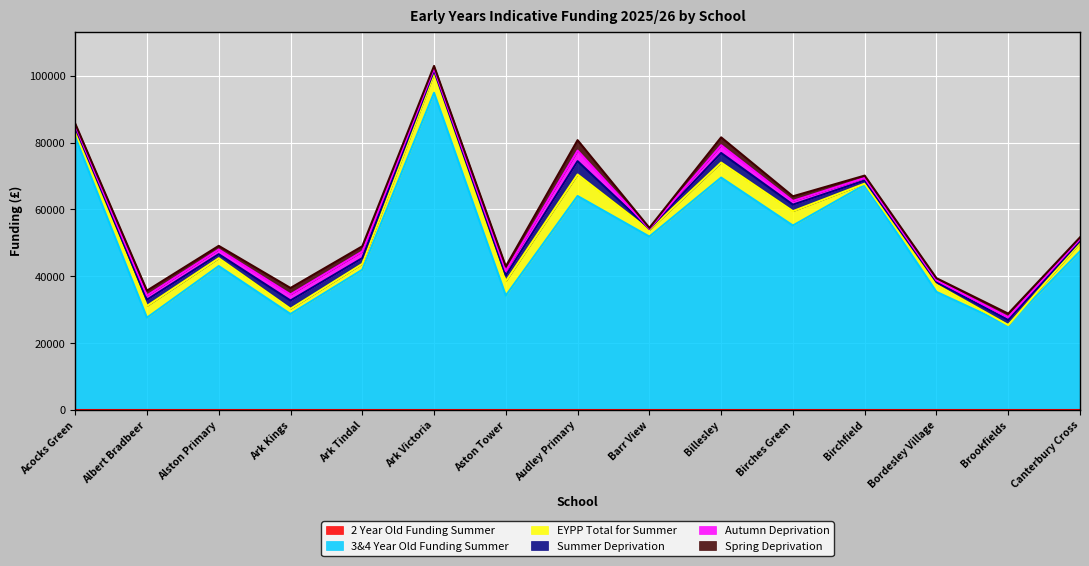

Reading left to right, transcribe all the data shown in this chart.

2 Year Old Funding Summer: Acocks Green=0.0	Albert Bradbeer=0.0	Alston Primary=0.0	Ark Kings=0.0	Ark Tindal=0.0	Ark Victoria=0.0	Aston Tower=0.0	Audley Primary=0.0	Barr View=0.0	Billesley=0.0	Birches Green=0.0	Birchfield=0.0	Bordesley Village=0.0	Brookfields=0.0	Canterbury Cross=0.0
3&4 Year Old Funding Summer: Acocks Green=81673.8	Albert Bradbeer=27592.5	Alston Primary=43044.3	Ark Kings=28696.2	Ark Tindal=41940.6	Ark Victoria=94918.2	Aston Tower=34214.7	Audley Primary=64014.6	Barr View=51873.9	Billesley=69533.1	Birches Green=55185.0	Birchfield=67325.7	Bordesley Village=35318.4	Brookfields=25385.1	Canterbury Cross=47459.1
EYPP Total for Summer: Acocks Green=2145.0	Albert Bradbeer=3510.0	Alston Primary=2340.0	Ark Kings=1560.0	Ark Tindal=1755.0	Ark Victoria=5655.0	Aston Tower=4290.0	Audley Primary=6435.0	Barr View=1950.0	Billesley=4485.0	Birches Green=4290.0	Birchfield=390.0	Bordesley Village=2145.0	Brookfields=0.0	Canterbury Cross=2535.0
Summer Deprivation: Acocks Green=676.6	Albert Bradbeer=1866.2	Alston Primary=1218.8	Ark Kings=2480.4	Ark Tindal=1717.9	Ark Victoria=982.8	Aston Tower=1698.4	Audley Primary=3999.4	Barr View=356.8	Billesley=2878.2	Birches Green=1955.8	Birchfield=951.6	Bordesley Village=778.0	Brookfields=1507.3	Canterbury Cross=553.8
Autumn Deprivation: Acocks Green=645.4	Albert Bradbeer=1261.7	Alston Primary=1388.4	Ark Kings=1823.2	Ark Tindal=1983.2	Ark Victoria=680.5	Aston Tower=1353.3	Audley Primary=3160.9	Barr View=72.1	Billesley=2324.4	Birches Green=1111.5	Birchfield=748.8	Bordesley Village=534.3	Brookfields=871.6	Canterbury Cross=581.1
Spring Deprivation: Acocks Green=587.2	Albert Bradbeer=1460.3	Alston Primary=1103.3	Ark Kings=1926.4	Ark Tindal=1567.7	Ark Victoria=719.6	Aston Tower=1378.4	Audley Primary=3128.0	Barr View=229.1	Billesley=2360.1	Birches Green=1393.8	Birchfield=712.8	Bordesley Village=644.0	Brookfields=1045.3	Canterbury Cross=510.4